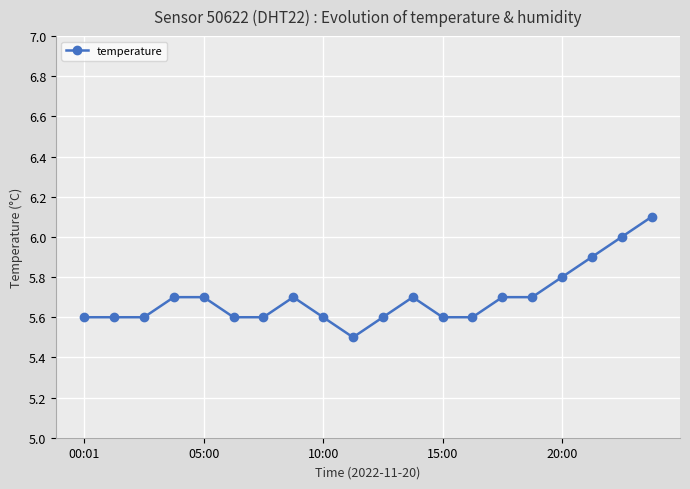

How many categories are shown in the chart?

20